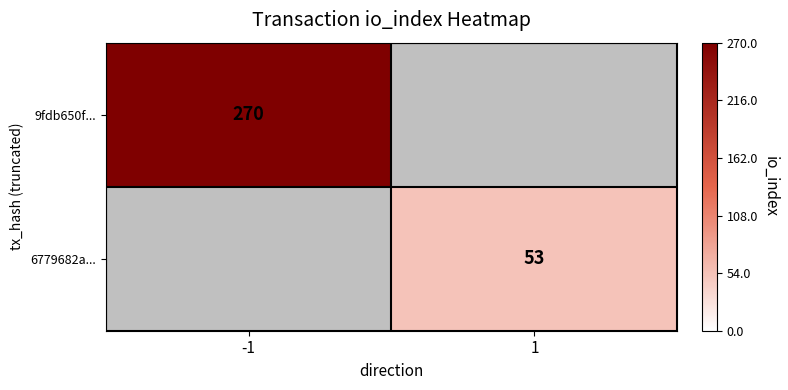

The value of 9fdb650f... at -1 is 270. True or false?

True